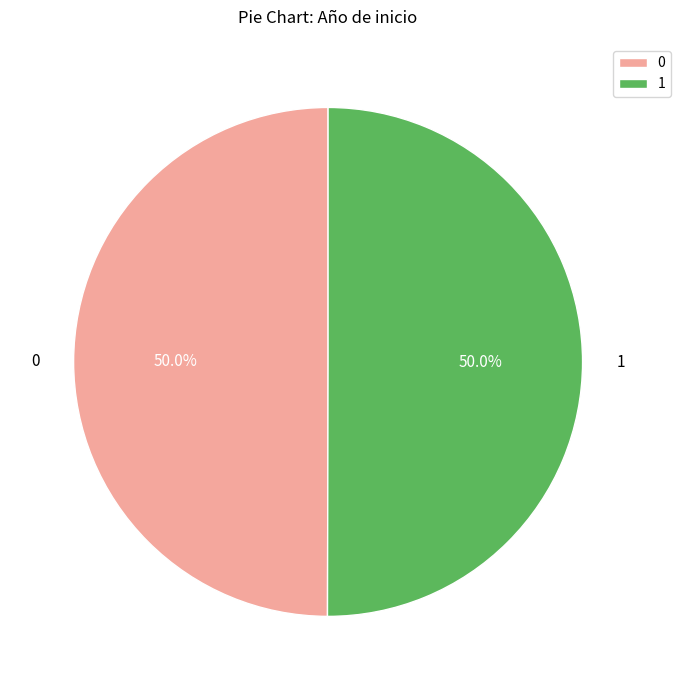

What percentage is NOT represented by 0?

50.0%